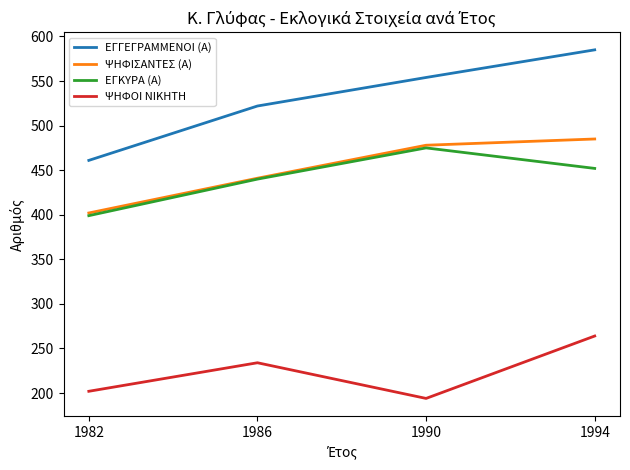

Is this an area chart (filled region under the line)?

No